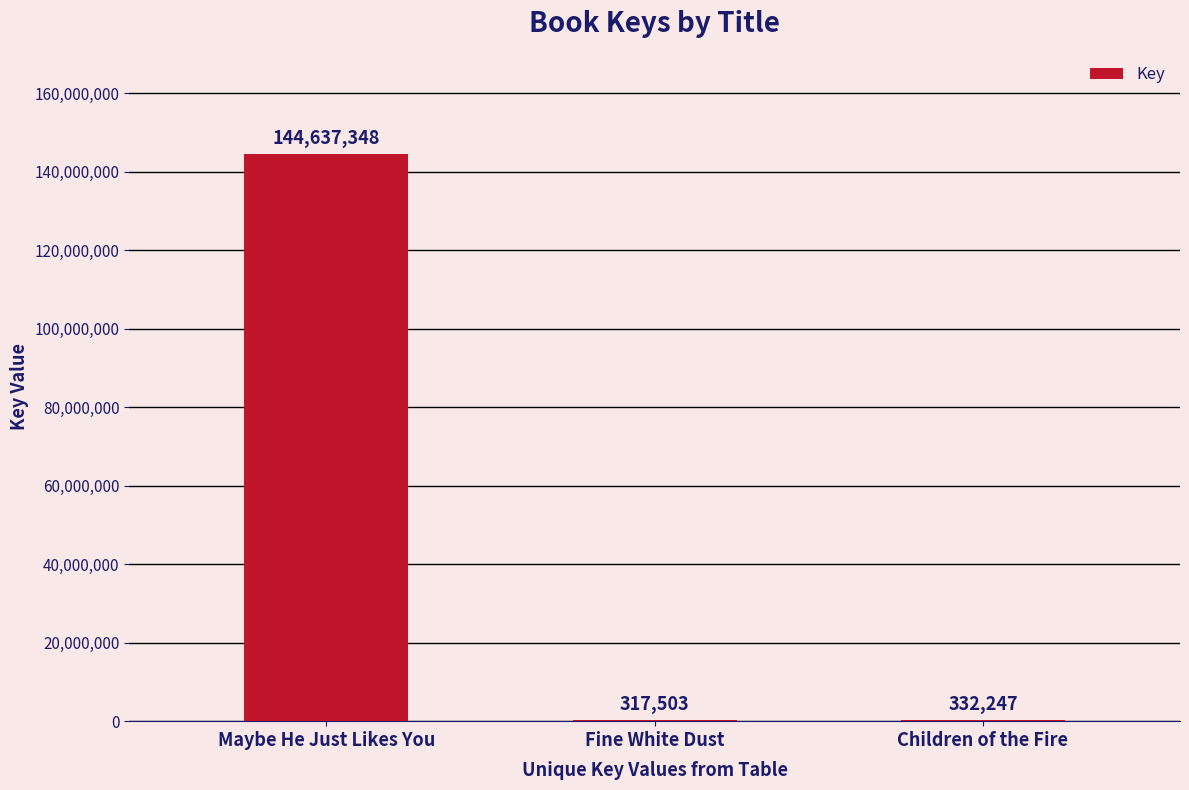

Which category has the highest value across all series?

Maybe He Just Likes You